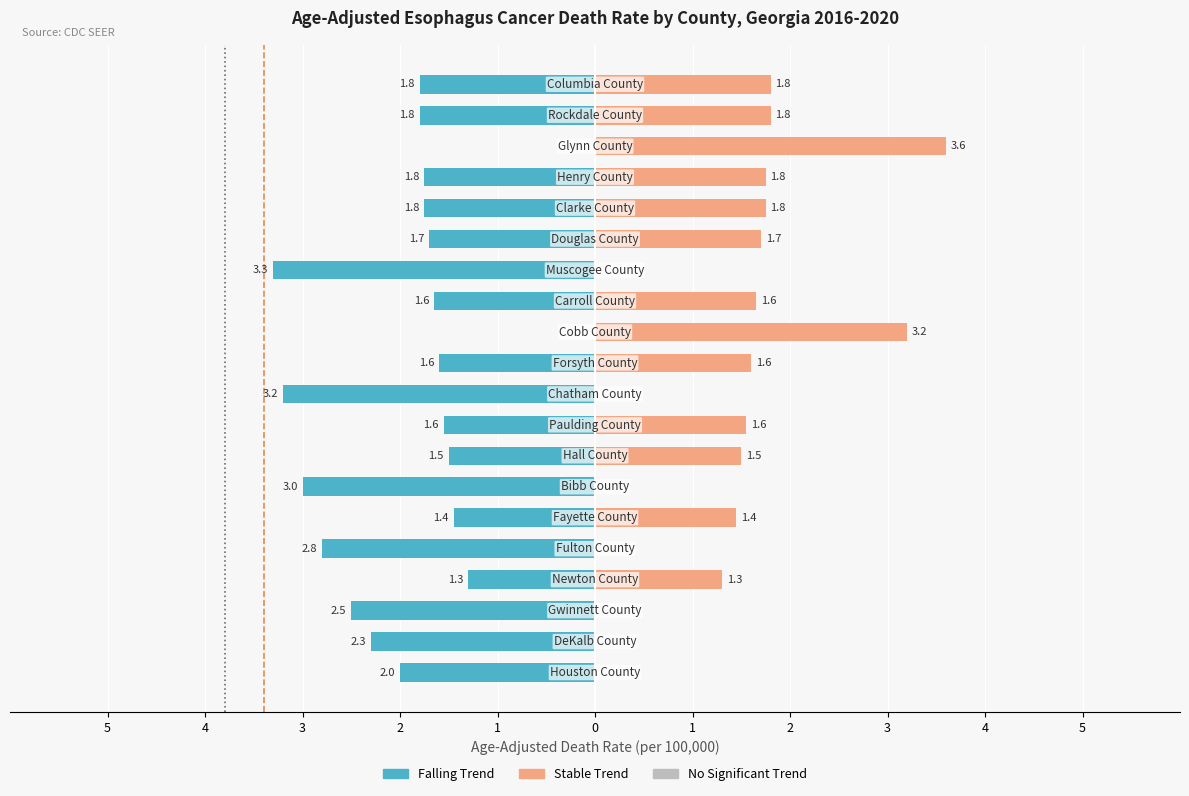

Is the value of Georgia Rate at 5 greater than the value of US Rate at 5?

No